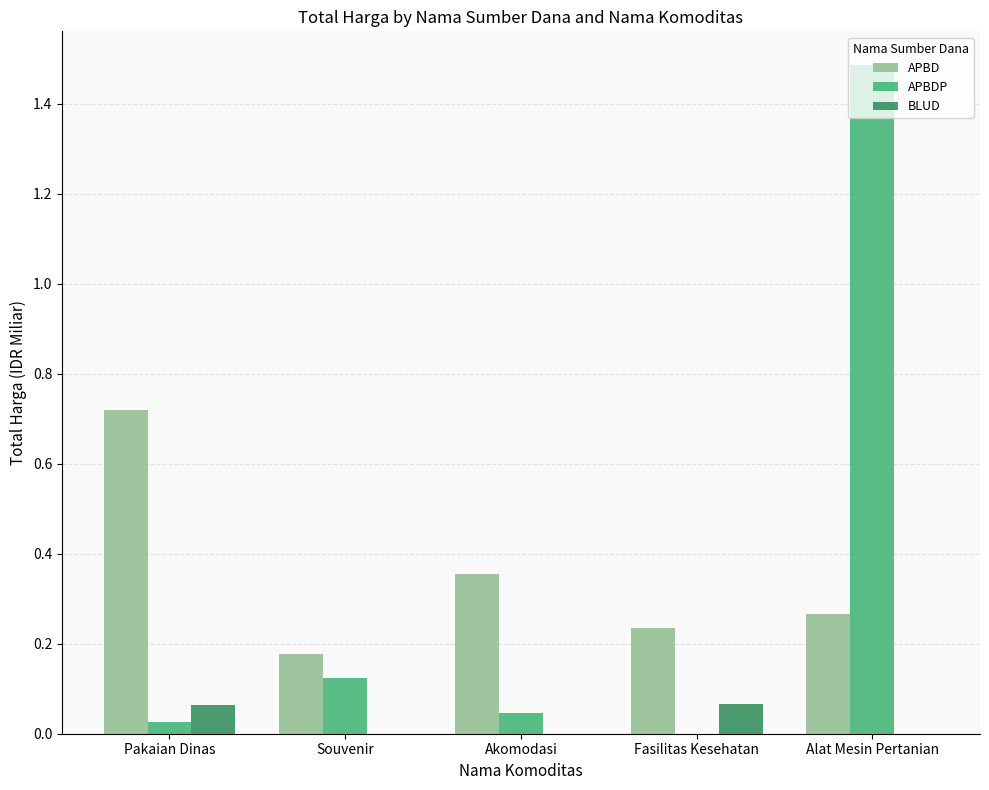

Are the bars grouped side by side (vs. stacked)?

Yes